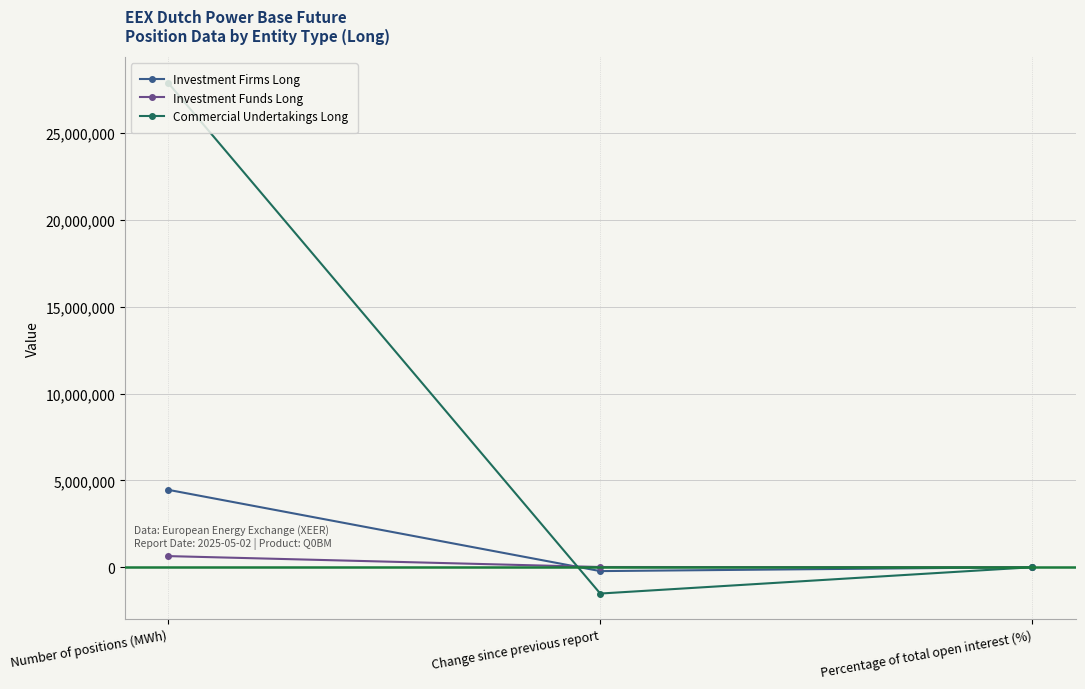

What position from the right is Number of positions (MWh)?

3